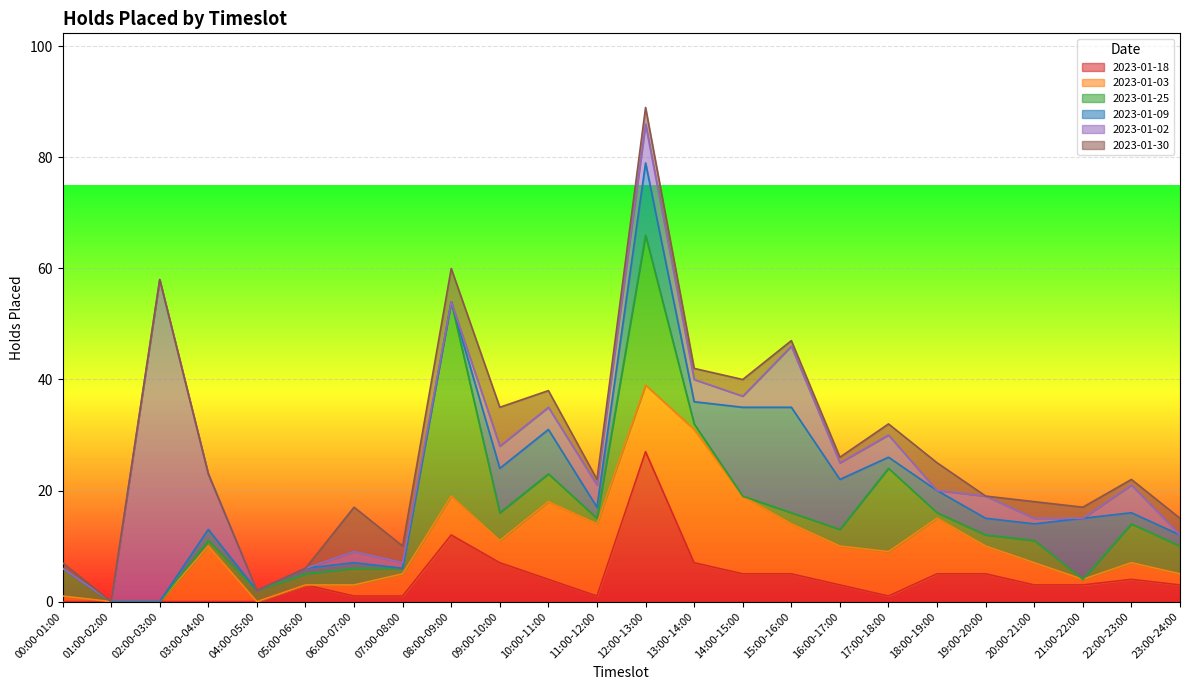

Which series has the largest total across all categories?

2023-01-03